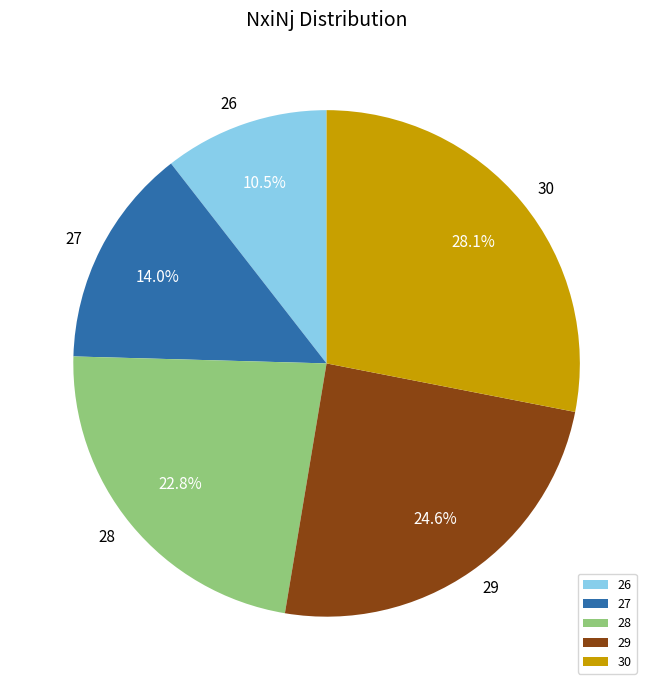

What is the smallest slice in the pie chart?

26